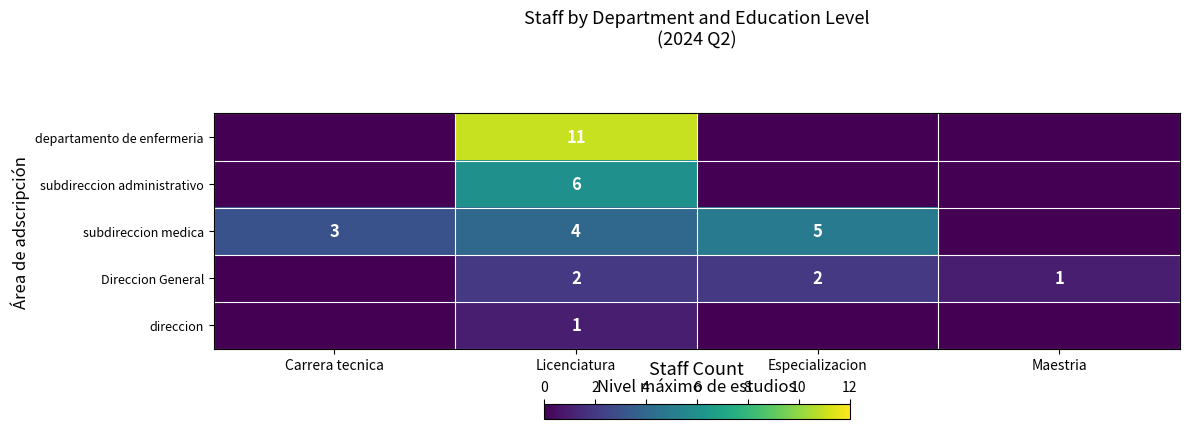

Between Carrera tecnica and Maestria, which is larger?

Carrera tecnica